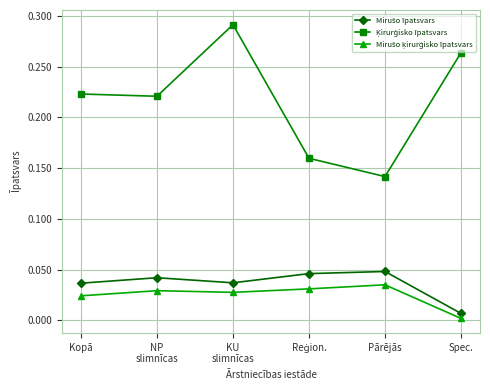

What is the total value across all series at KU
slimnīcas?

0.4